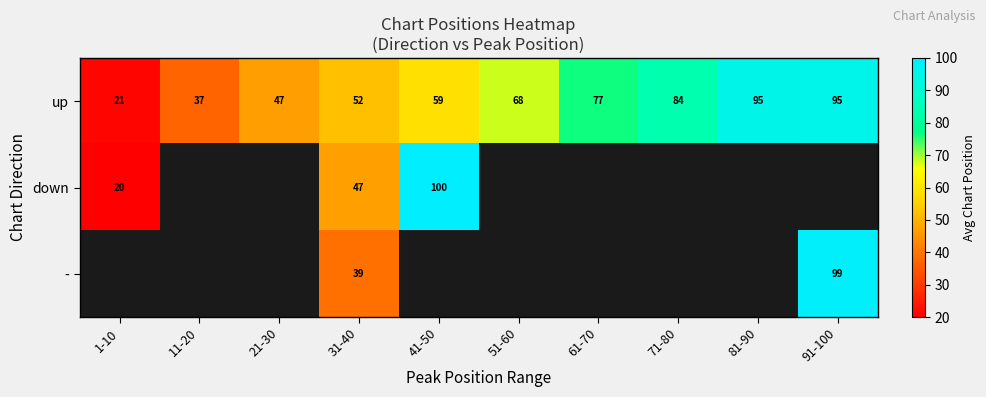

Between 21-30 and 51-60, which series saw the biggest shift?

up